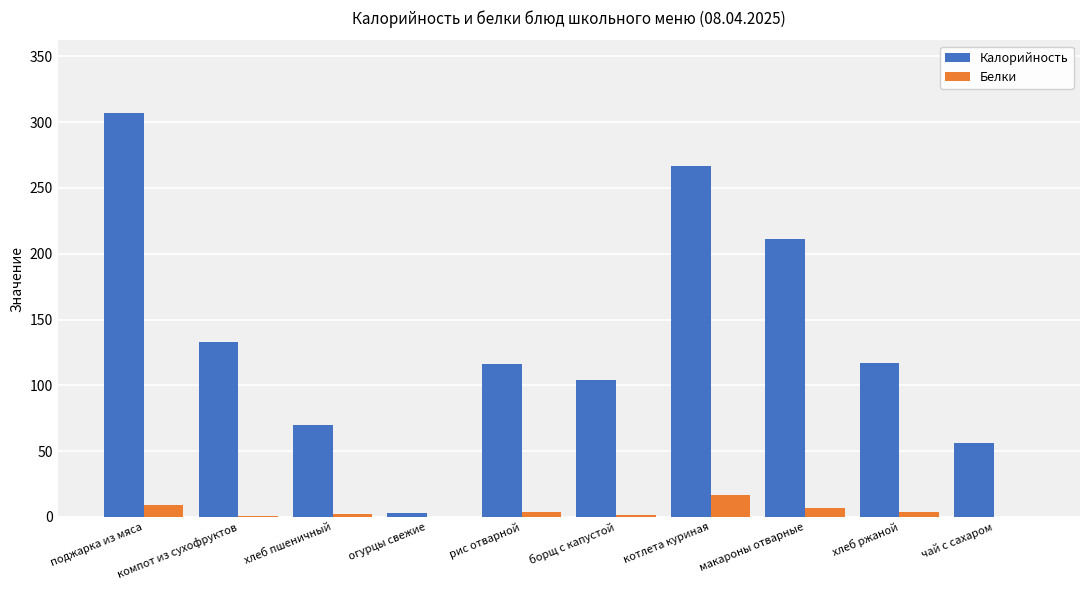

How many data points does each series have?

10